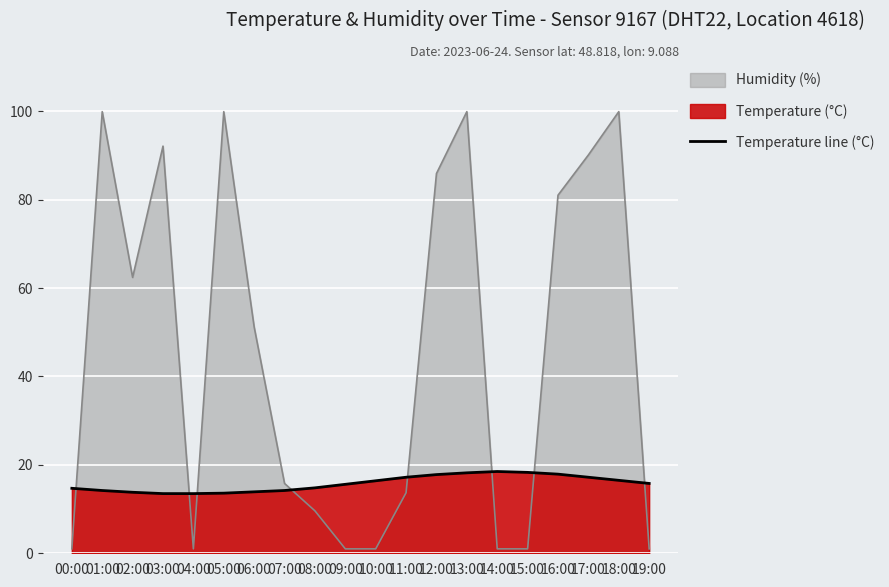

What is the change in value from 09:00 to 15:00?

+2.7